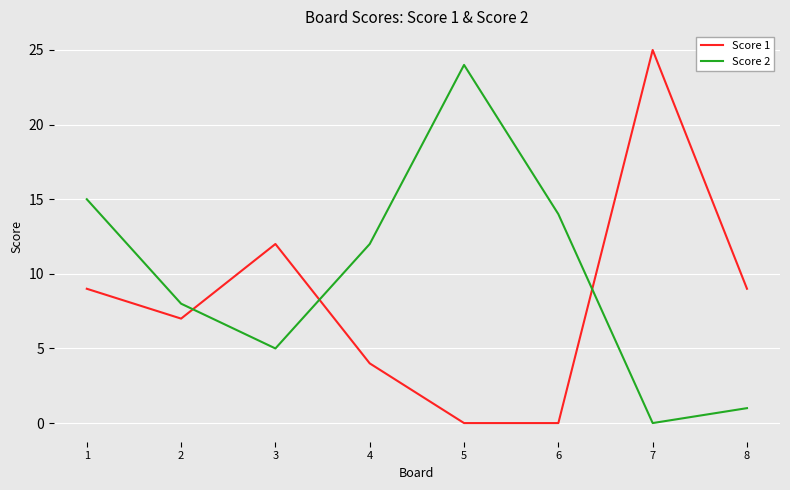

What is the total value across all series at 3?

17